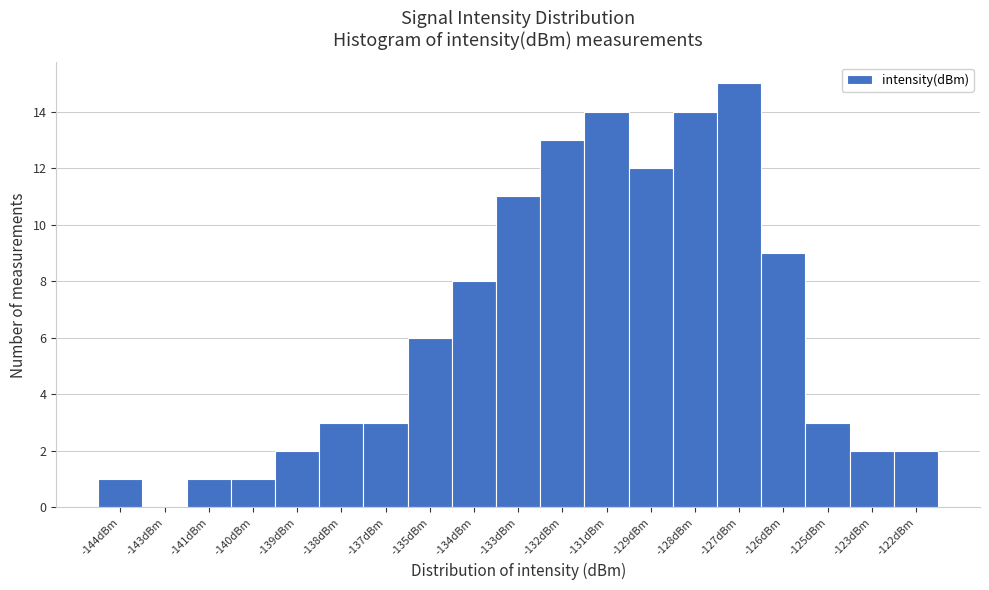

Reading left to right, transcribe all the data shown in this chart.

-144dBm=1	-143dBm=0	-141dBm=1	-140dBm=1	-139dBm=2	-138dBm=3	-137dBm=3	-135dBm=6	-134dBm=8	-133dBm=11	-132dBm=13	-131dBm=14	-129dBm=12	-128dBm=14	-127dBm=15	-126dBm=9	-125dBm=3	-123dBm=2	-122dBm=2